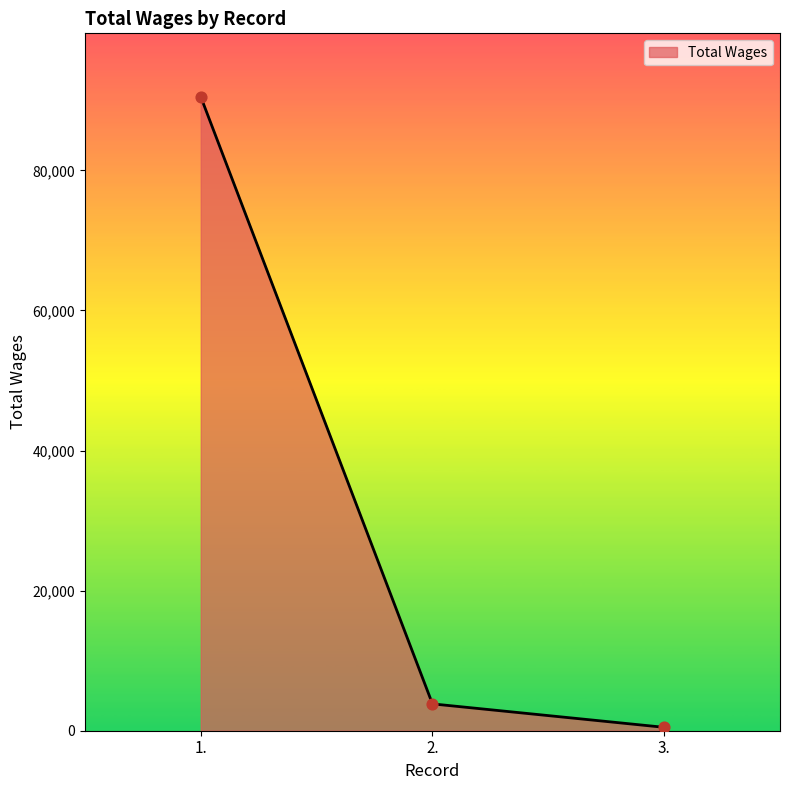

Approximately how many times larger is the value at 3. compared to 2.?

0.1